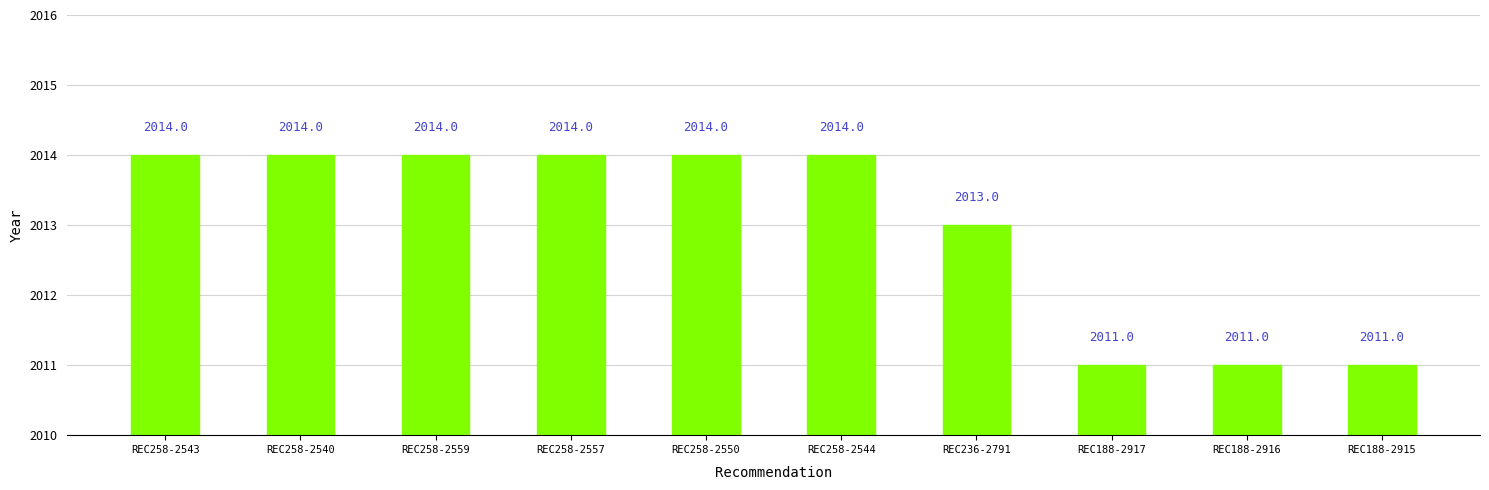

Approximately how many times larger is the value at REC258-2550 compared to REC258-2557?

1.0